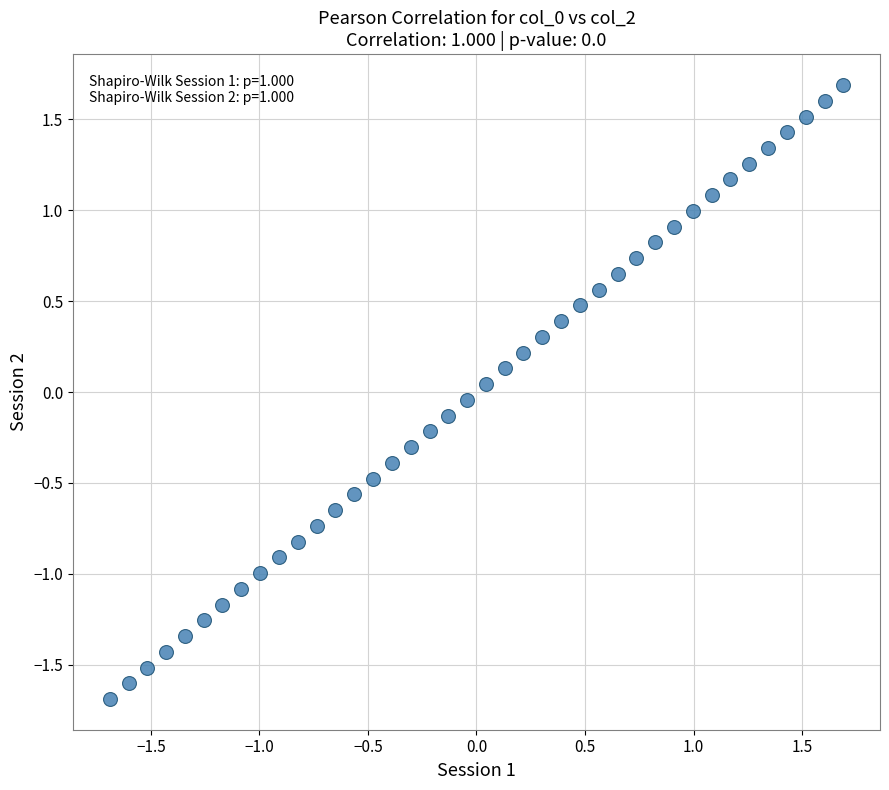

What is the range of X values (max minus min)?

3.4